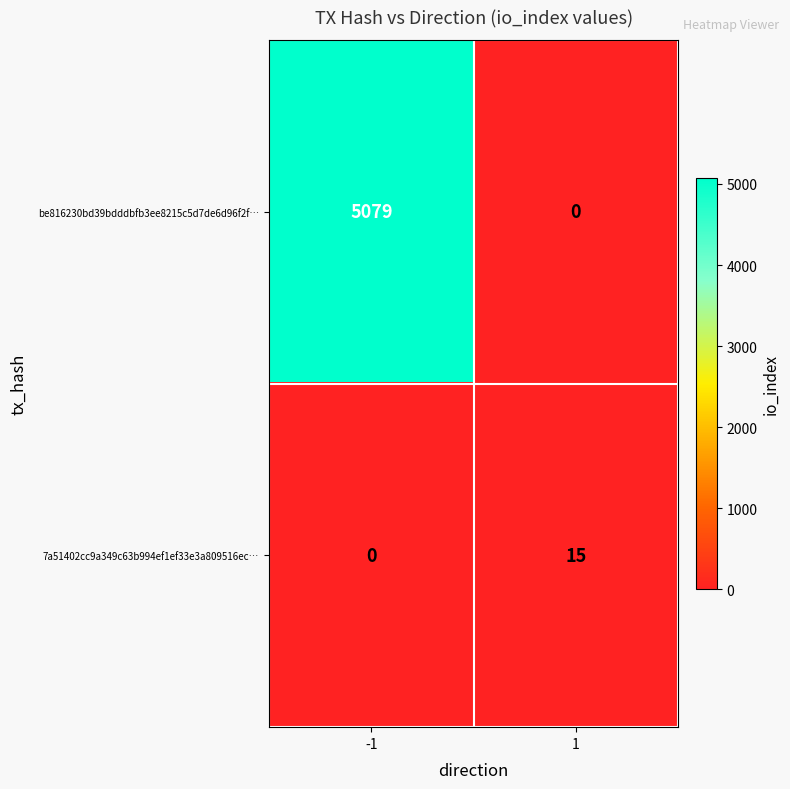

Which series has the largest total across all categories?

be816230bd39bdddbfb3ee8215c5d7de6d96f2f…